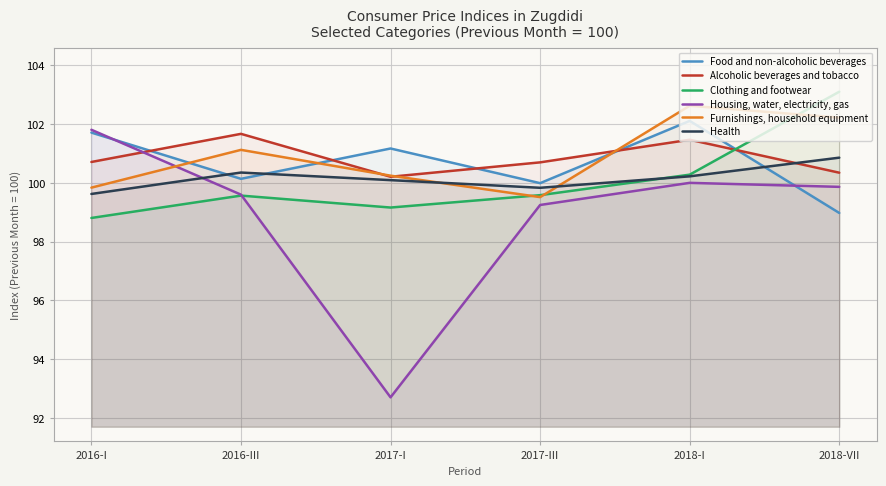

Reading left to right, extract all data points from this chart.

Food and non-alcoholic beverages: 101.7	100.1	101.2	100.0	102.1	99.0
Alcoholic beverages and tobacco: 100.7	101.7	100.2	100.7	101.5	100.3
Clothing and footwear: 98.8	99.6	99.2	99.6	100.3	103.1
Housing, water, electricity, gas: 101.8	99.6	92.7	99.2	100.0	99.9
Furnishings, household equipment: 99.8	101.1	100.2	99.5	102.6	102.2
Health: 99.6	100.4	100.1	99.8	100.2	100.9